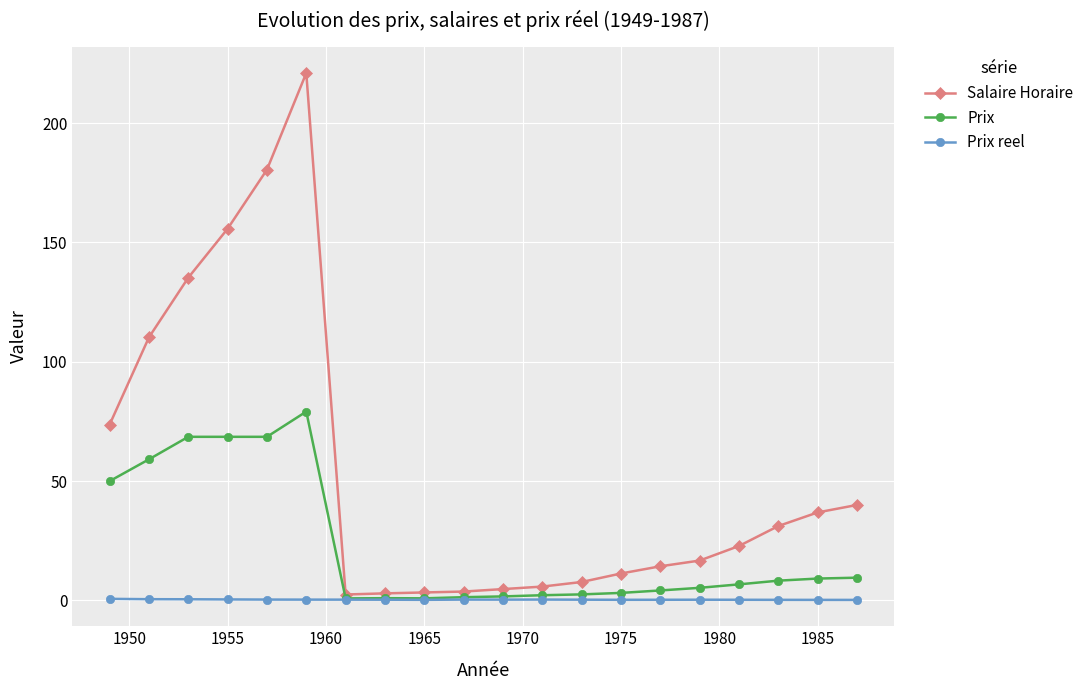

Which series has the largest range (max minus min)?

Salaire Horaire